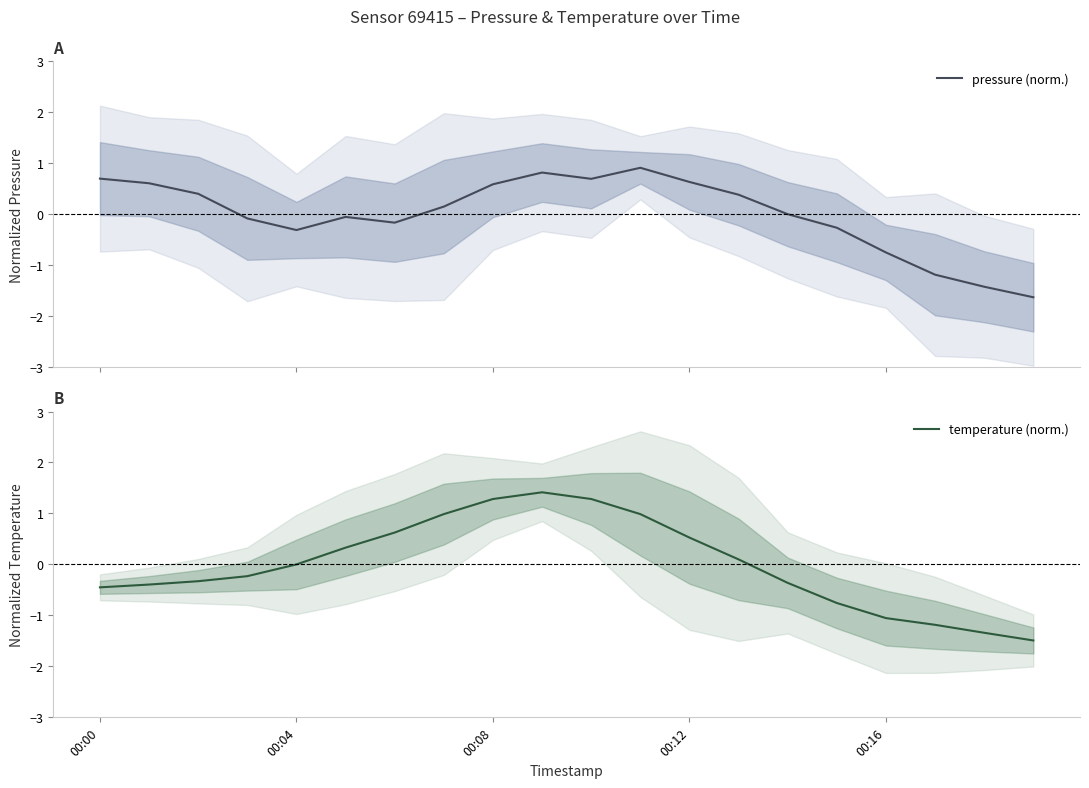

True or false: pressure (norm.) has more than 0 points higher than both neighbors.

True